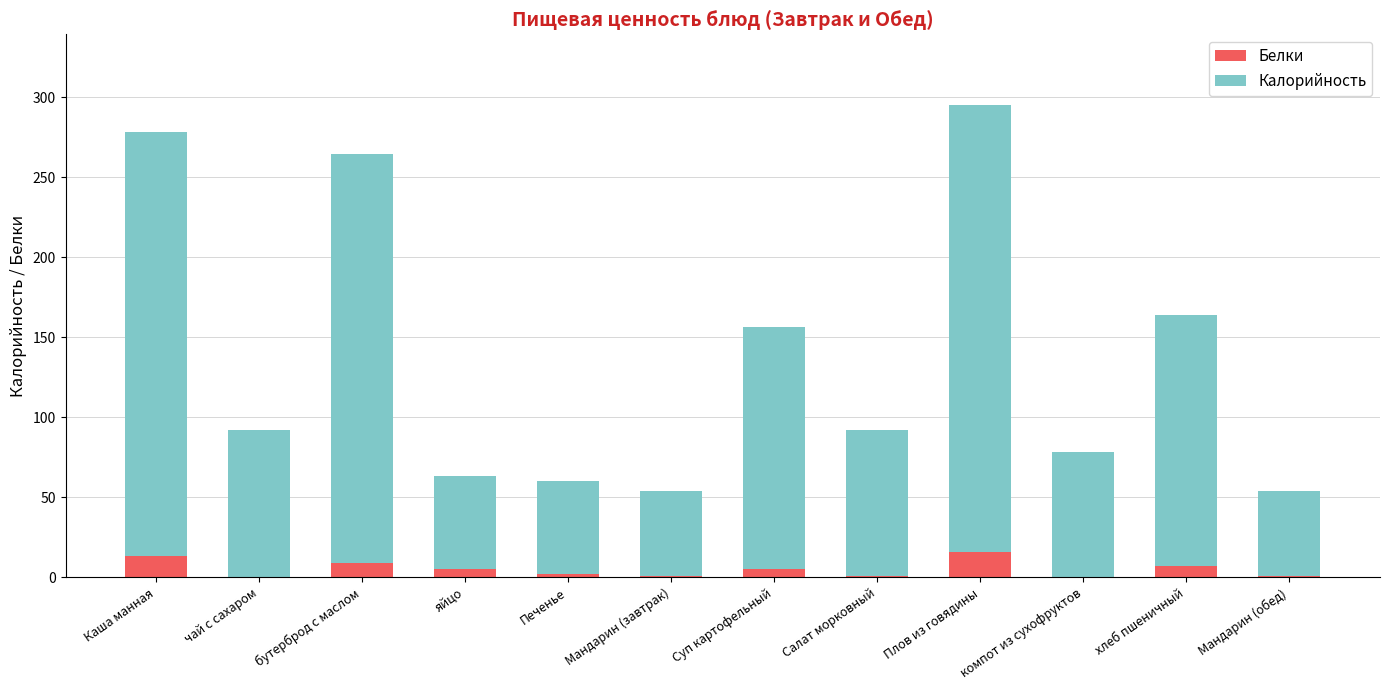

At which category is the sum across all series the highest?

Плов из говядины